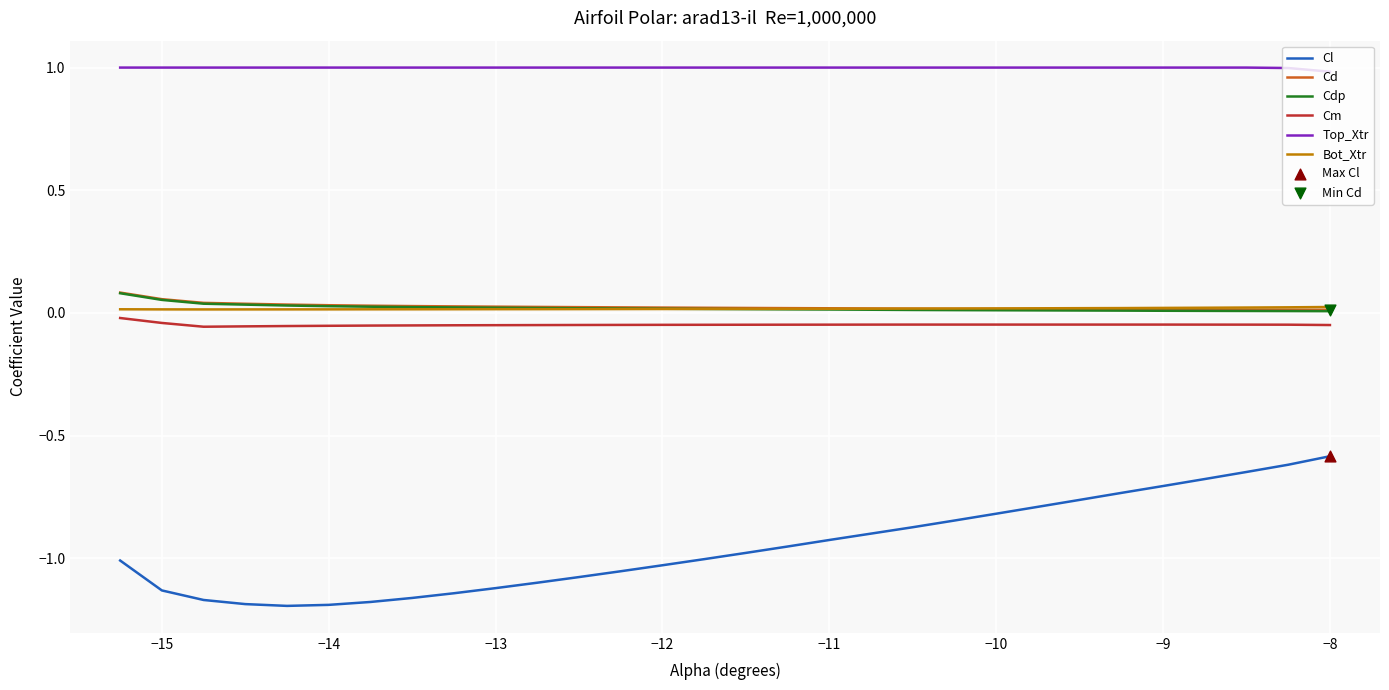

At how many categories does at least one series exceed 0?

30